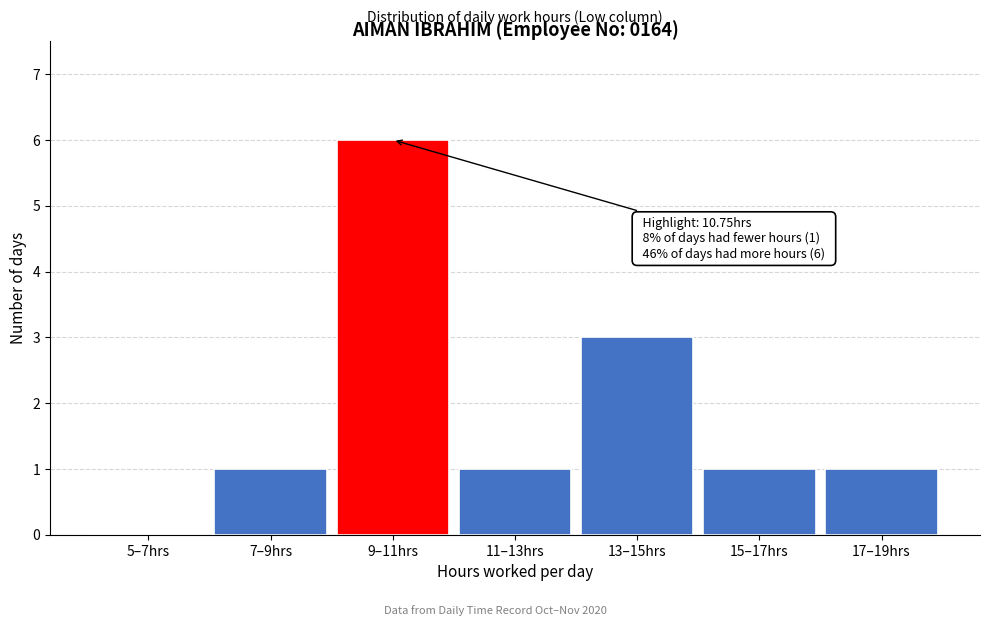

Reading left to right, list all the values displayed in this chart.

5–7hrs=0	7–9hrs=1	9–11hrs=6	11–13hrs=1	13–15hrs=3	15–17hrs=1	17–19hrs=1